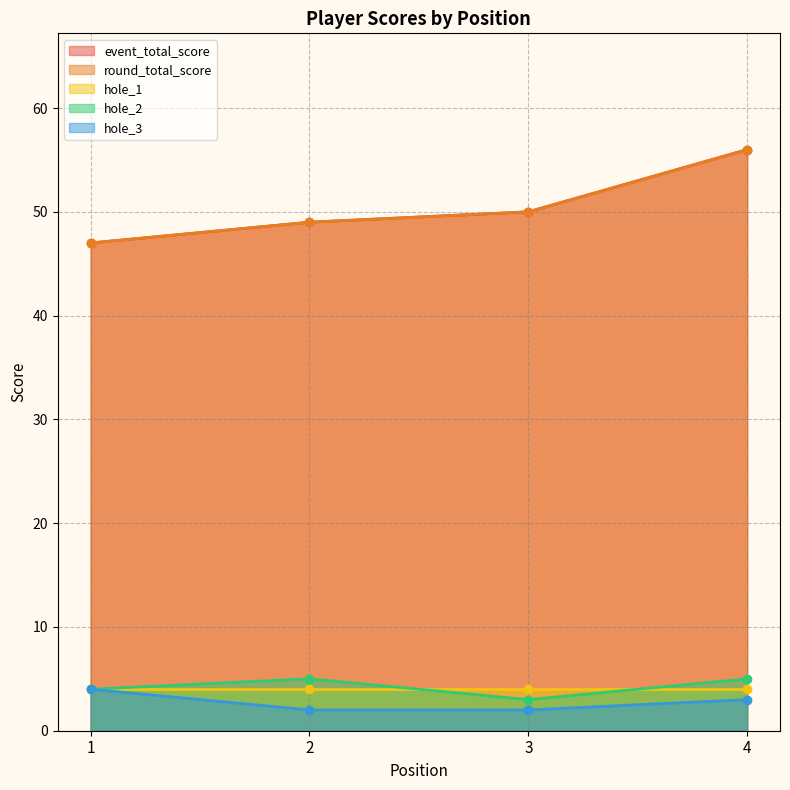

Between 2 and 4, which series saw the biggest shift?

event_total_score